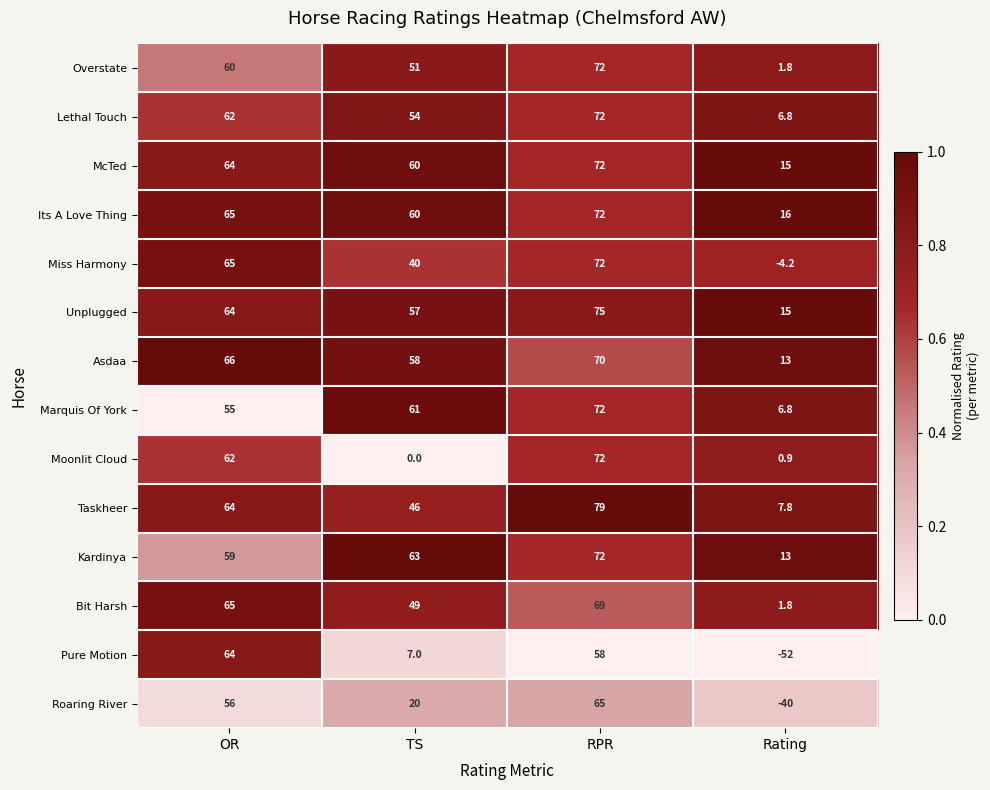

What is the sum of the McTed values at OR and Rating?

79.0